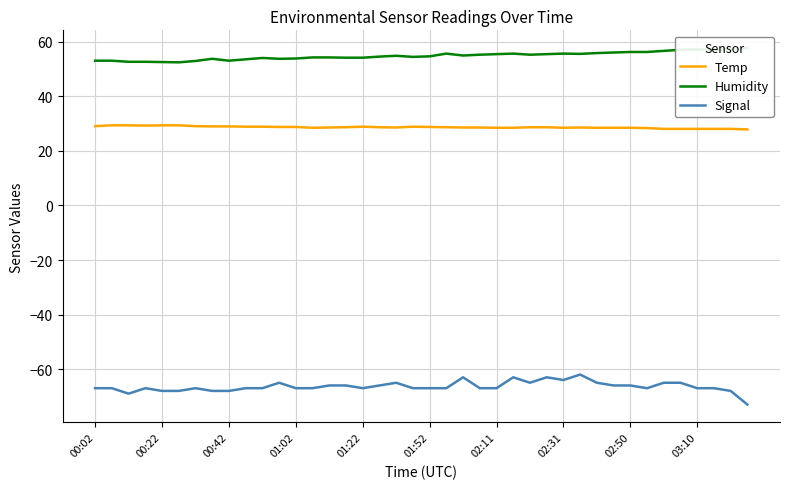

Is it true that Signal equals -67.0 at 00:02?

True